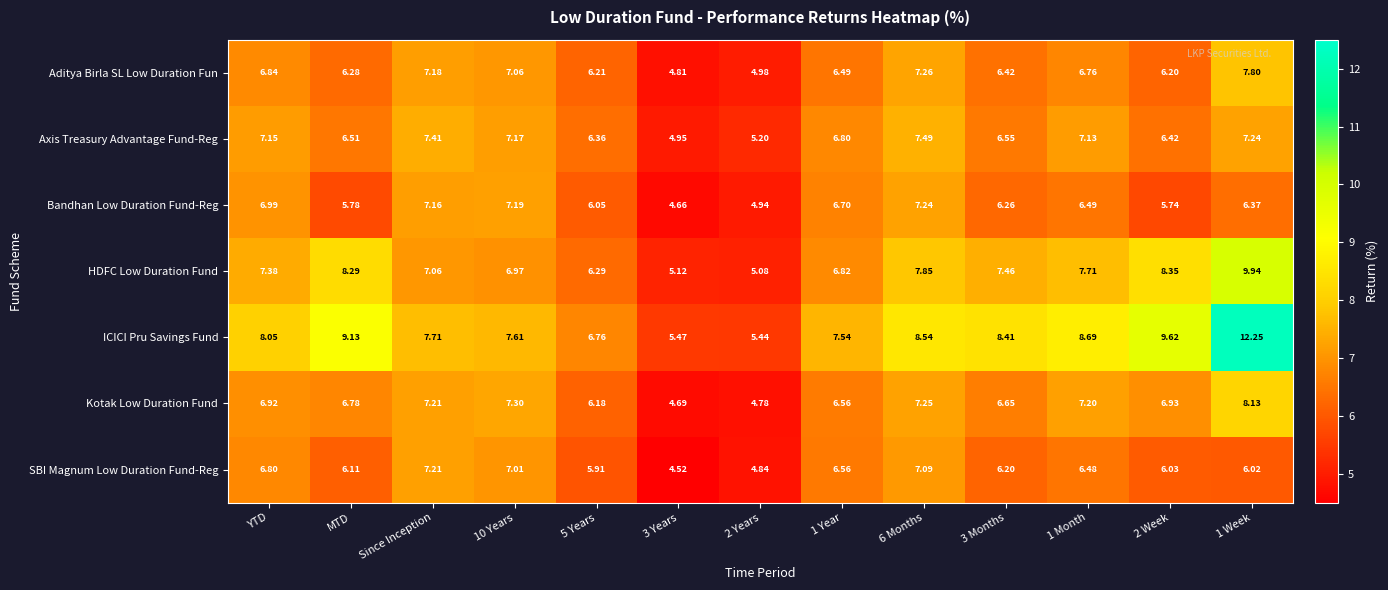

List the series in order of their peak value, highest first.

ICICI Pru Savings Fund, HDFC Low Duration Fund, Kotak Low Duration Fund, Aditya Birla SL Low Duration Fun, Axis Treasury Advantage Fund-Reg, Bandhan Low Duration Fund-Reg, SBI Magnum Low Duration Fund-Reg